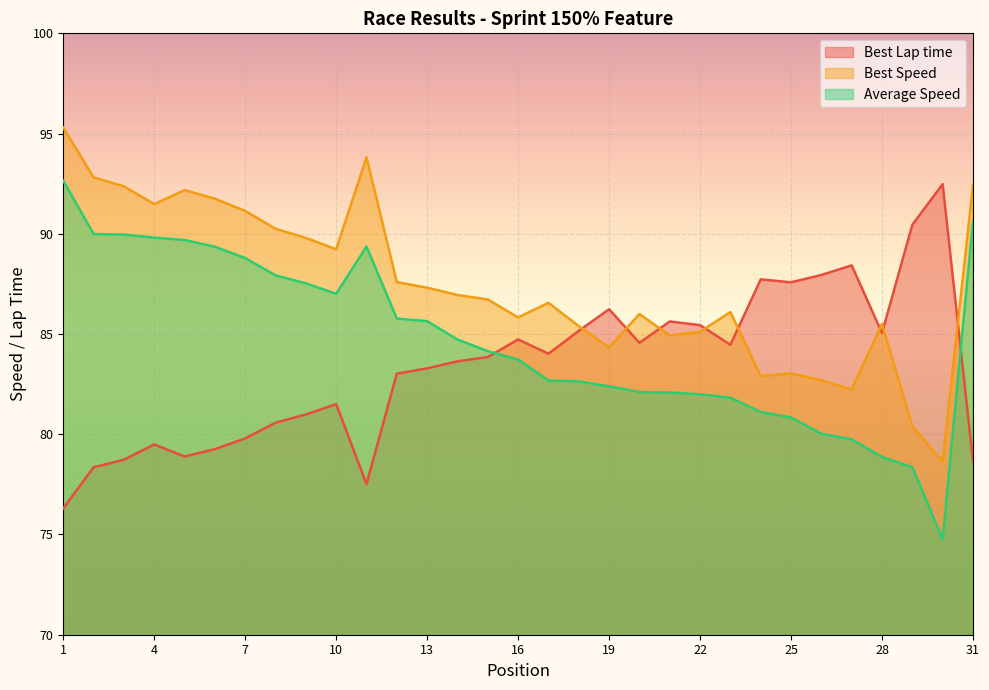

True or false: Best Speed has a value of 92.5 at 31.

True